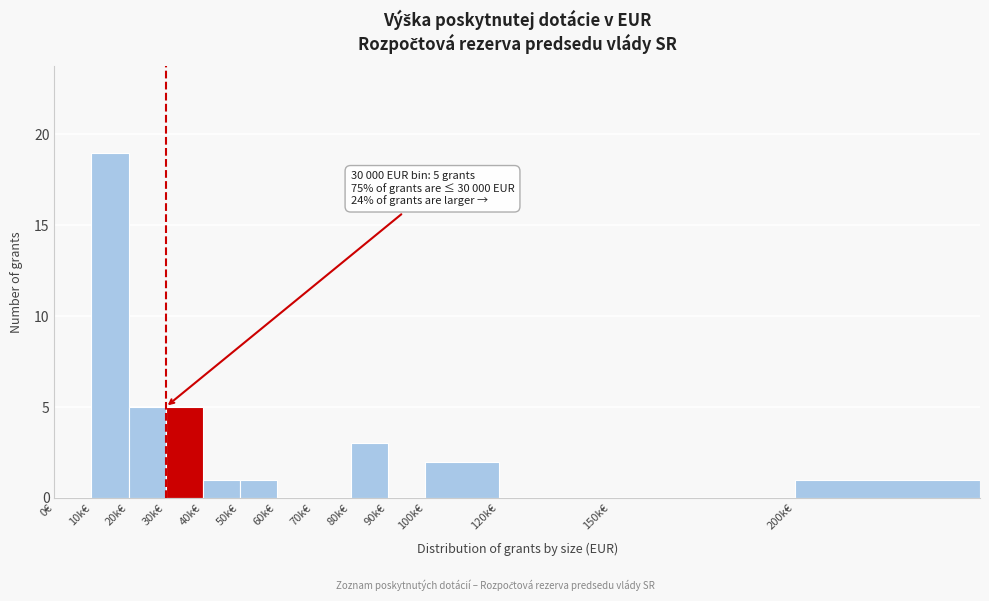

Reading left to right, transcribe all the data shown in this chart.

0€=0	10k€=19	20k€=5	30k€=5	40k€=1	50k€=1	60k€=0	70k€=0	80k€=3	90k€=0	100k€=2	120k€=0	150k€=0	200k€=1